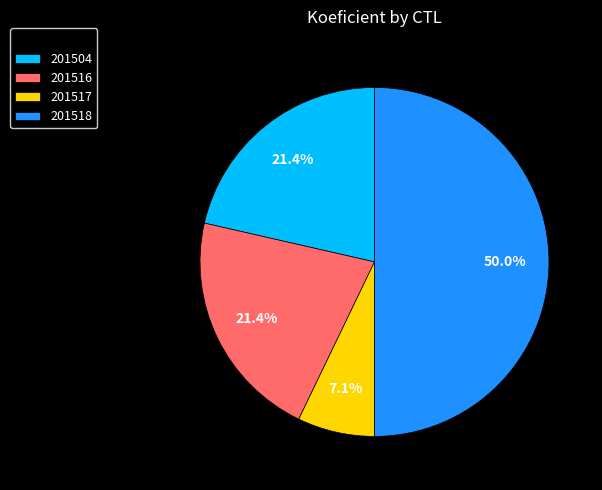

Which slice is the smallest?

201517